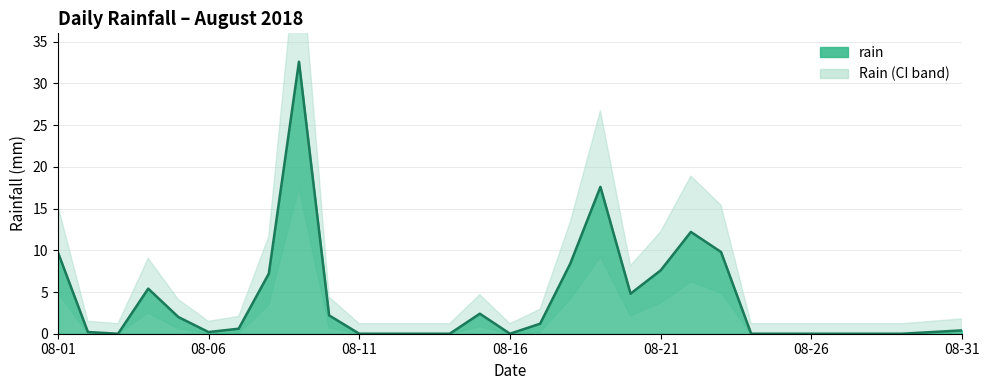

The value at 2018-08-19 is 17.6. True or false?

True